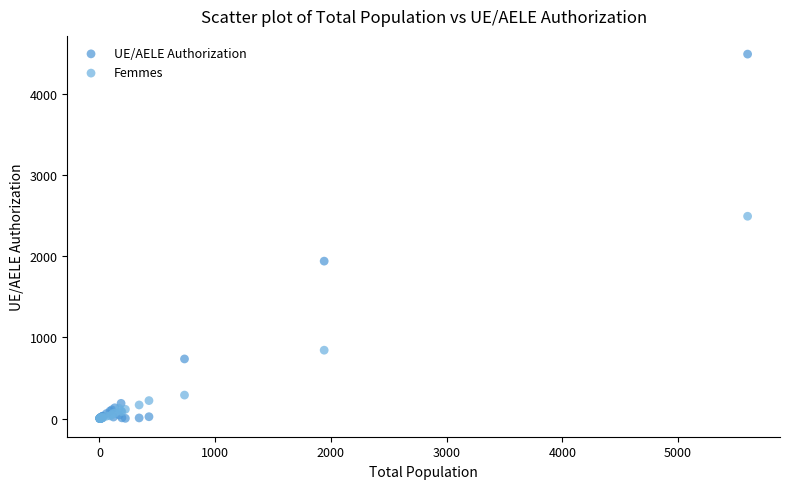

Which series has the largest Y range (max minus min)?

UE/AELE Authorization